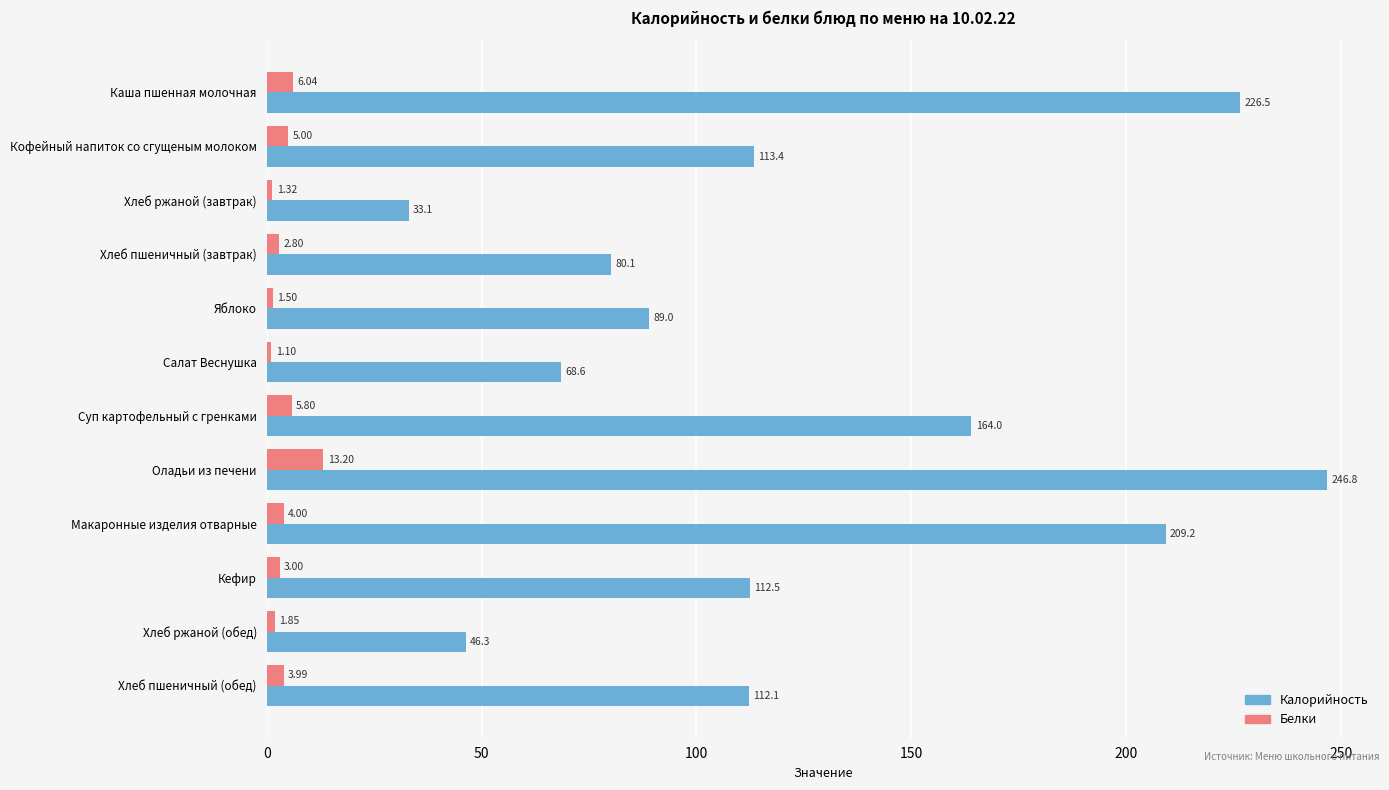

What is the sum of all Белки values?

49.6